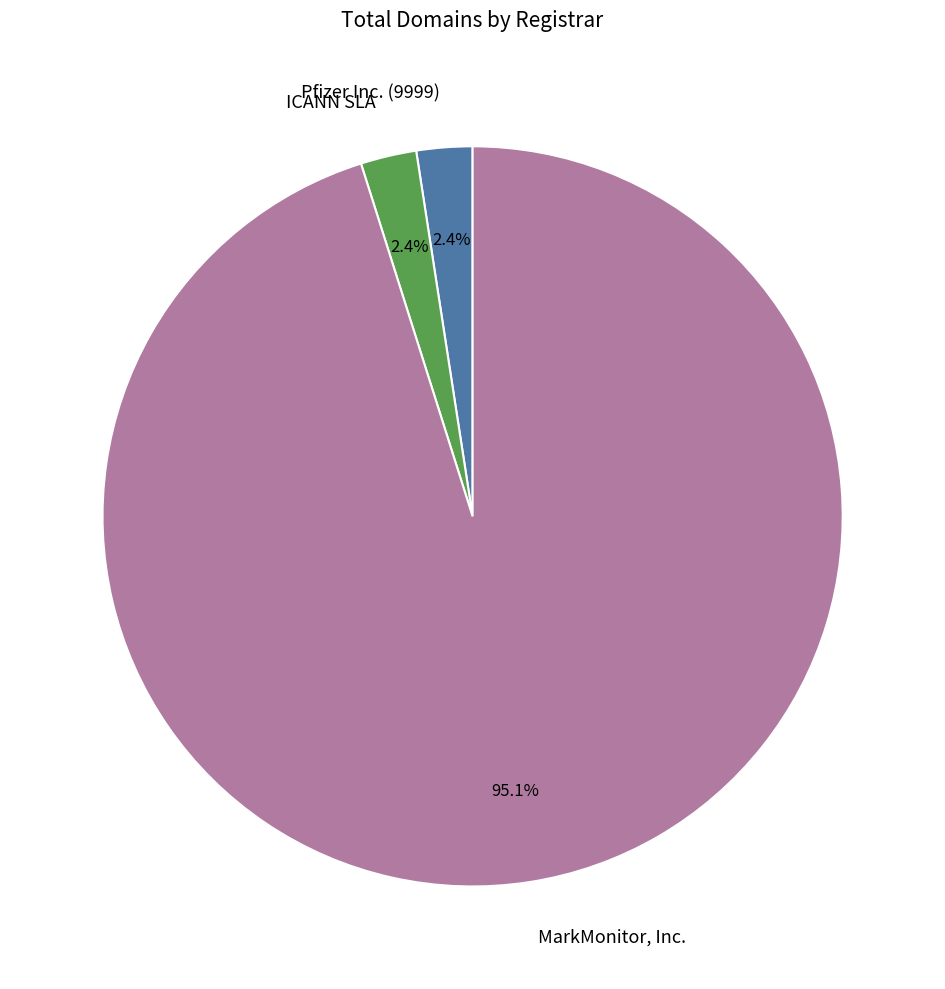

Is it true that MarkMonitor, Inc. is 95% of the pie?

True